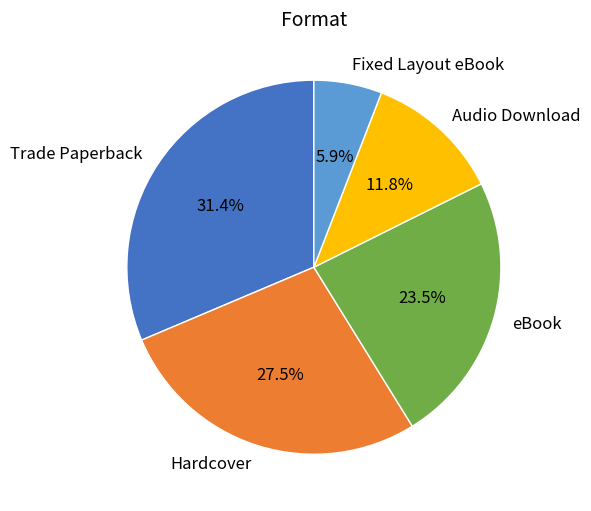

To the nearest percent, what is the combined percentage of Hardcover and Fixed Layout eBook?

33%